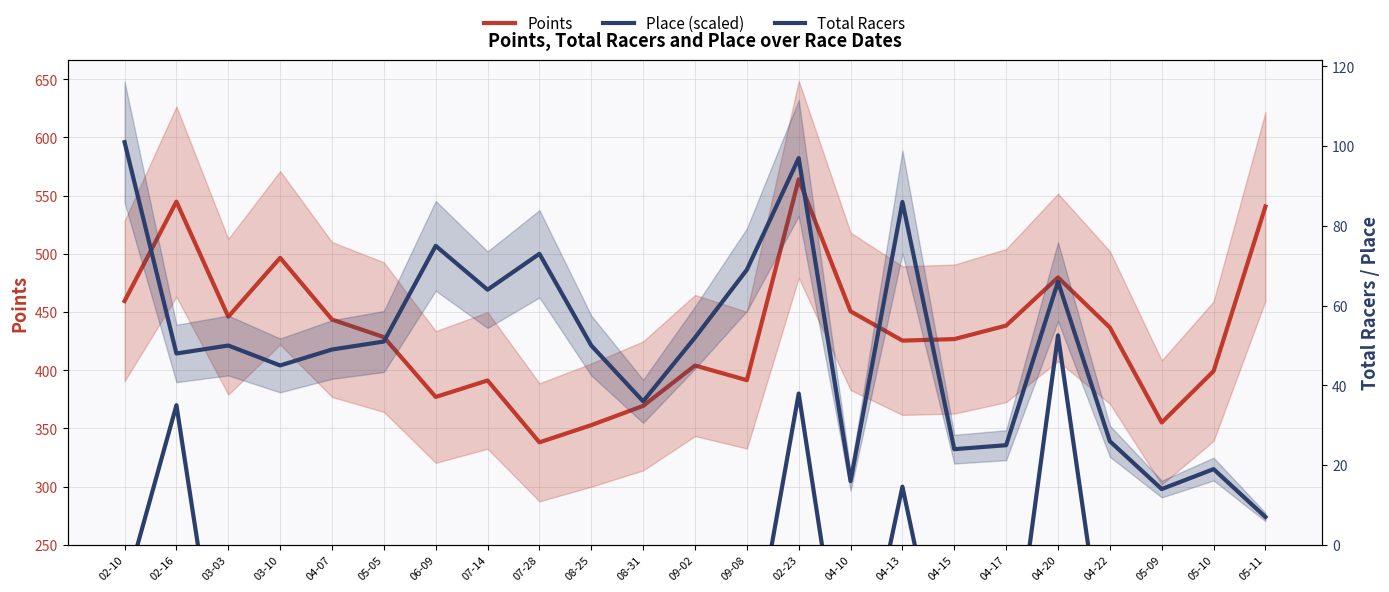

How many lines are shown in the chart?

3